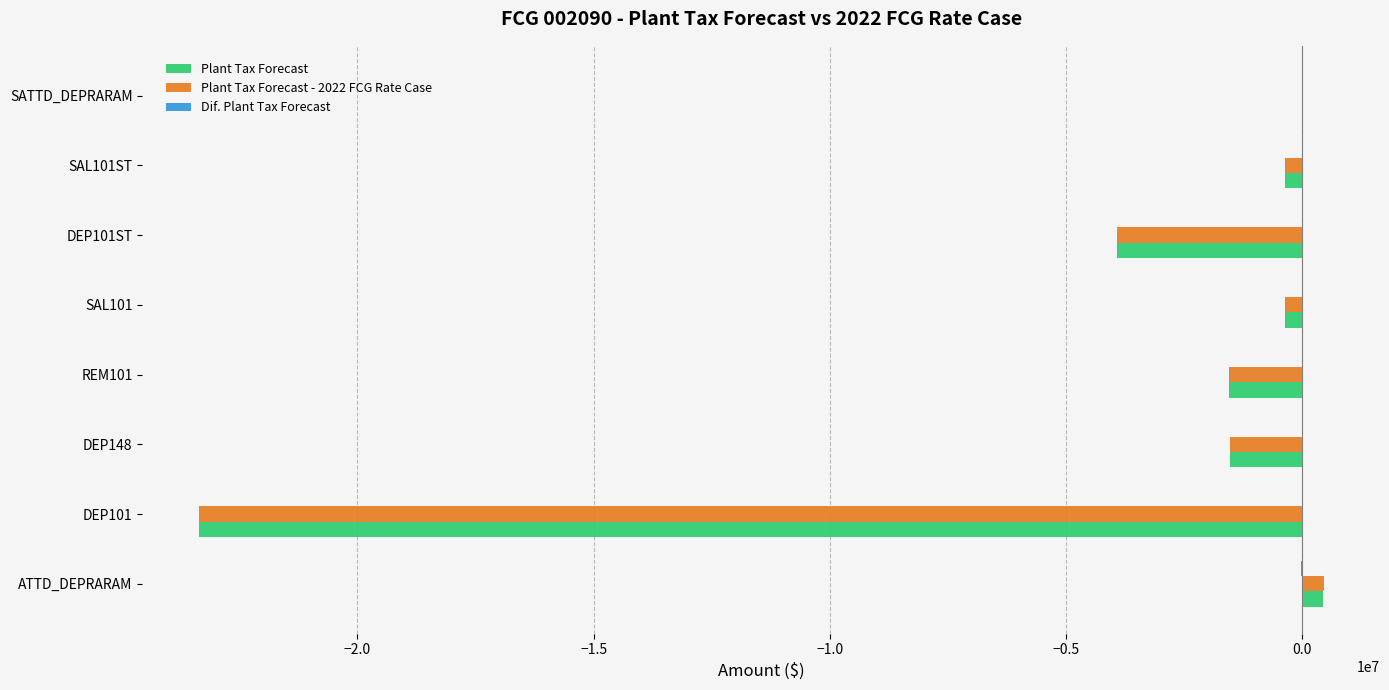

What is the sum of all Plant Tax Forecast values?

-30647877.5